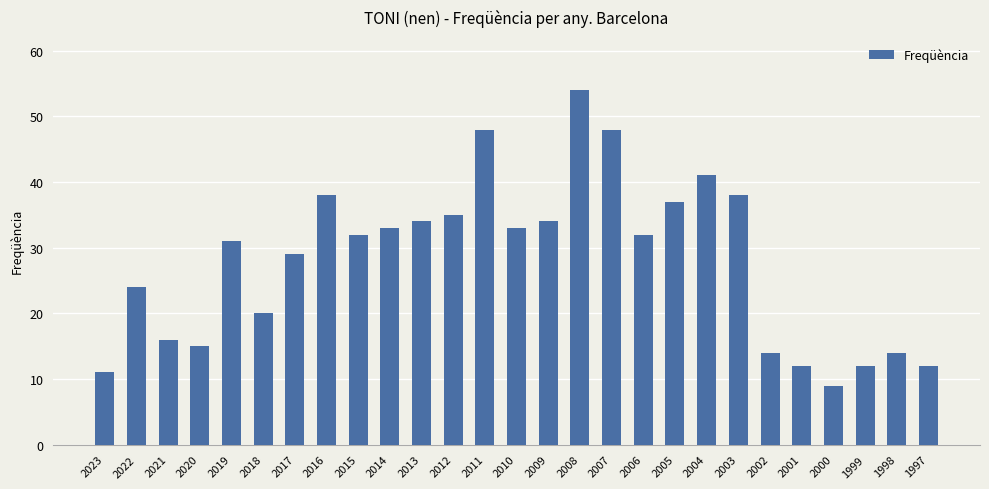

What is the difference between the values at 2020 and 2013?

19